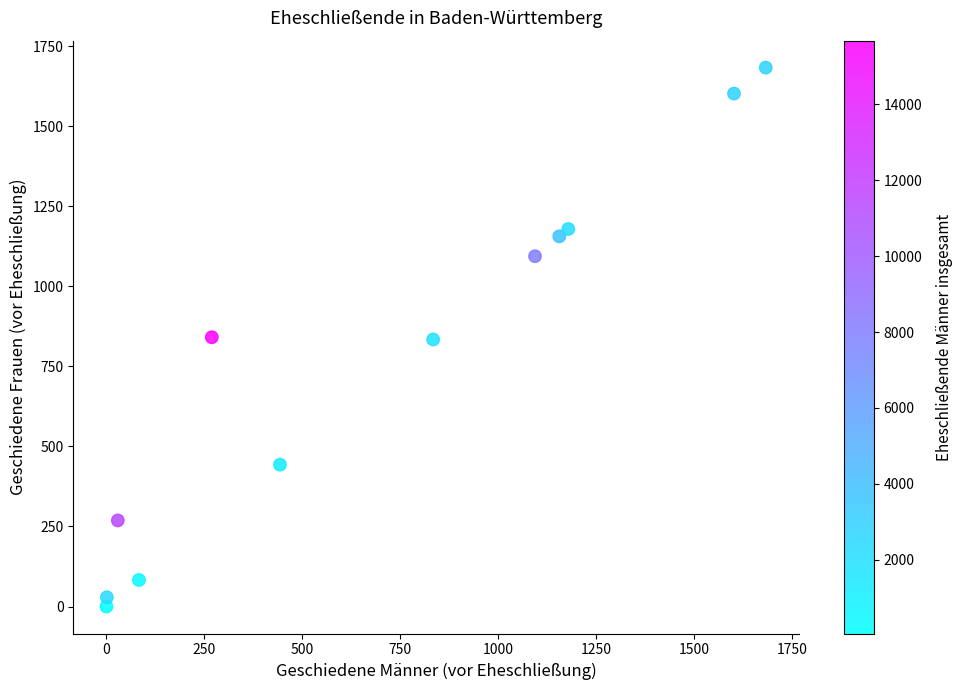

What is the average X value?

698